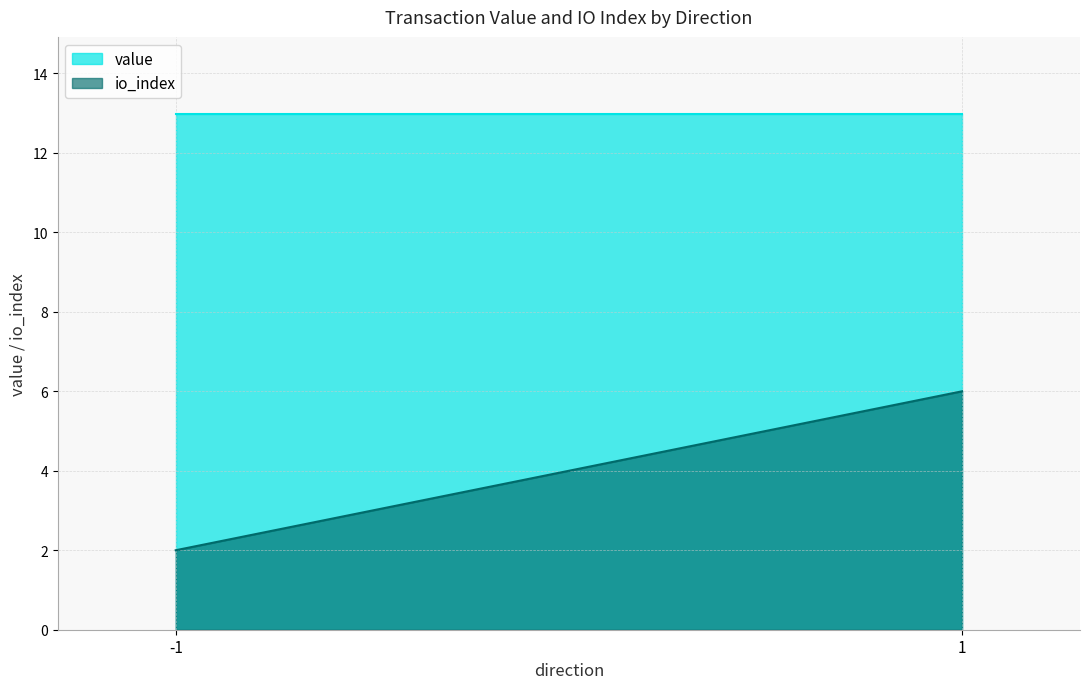

How many lines are shown in the chart?

2